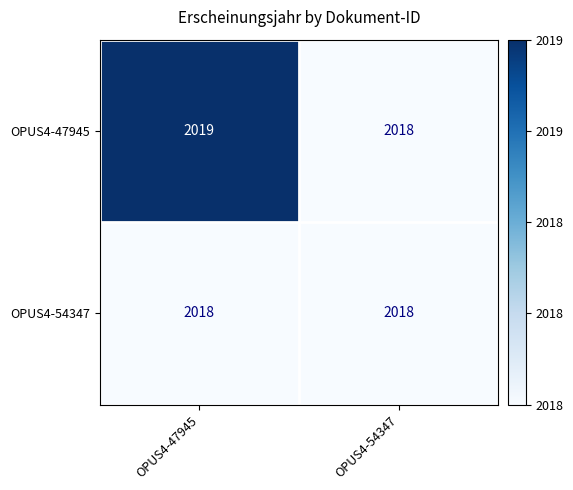

Is it true that OPUS4-47945 equals 2019 at OPUS4-47945?

True